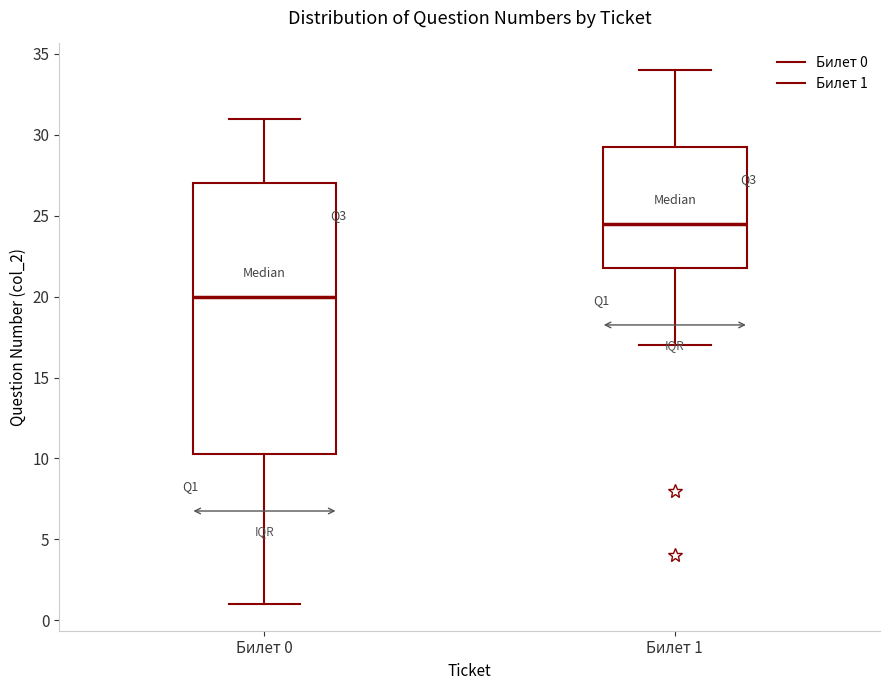

Comparing the boxes themselves (not the whiskers), which one is the tallest?

Билет 0